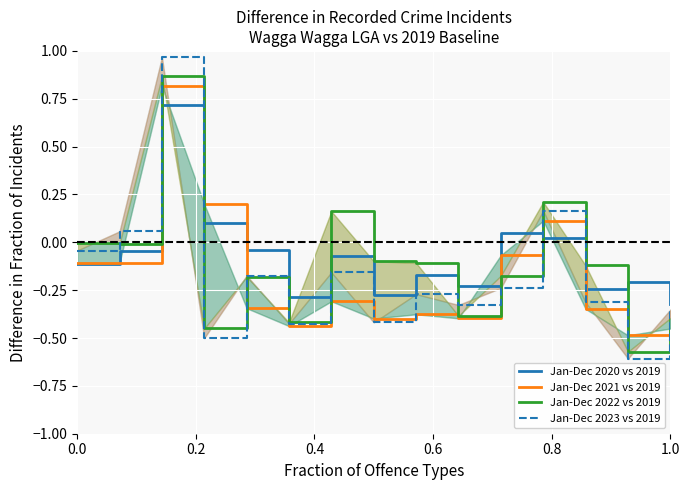

How many values in the Jan-Dec 2023 vs 2019 series are below 0?

12